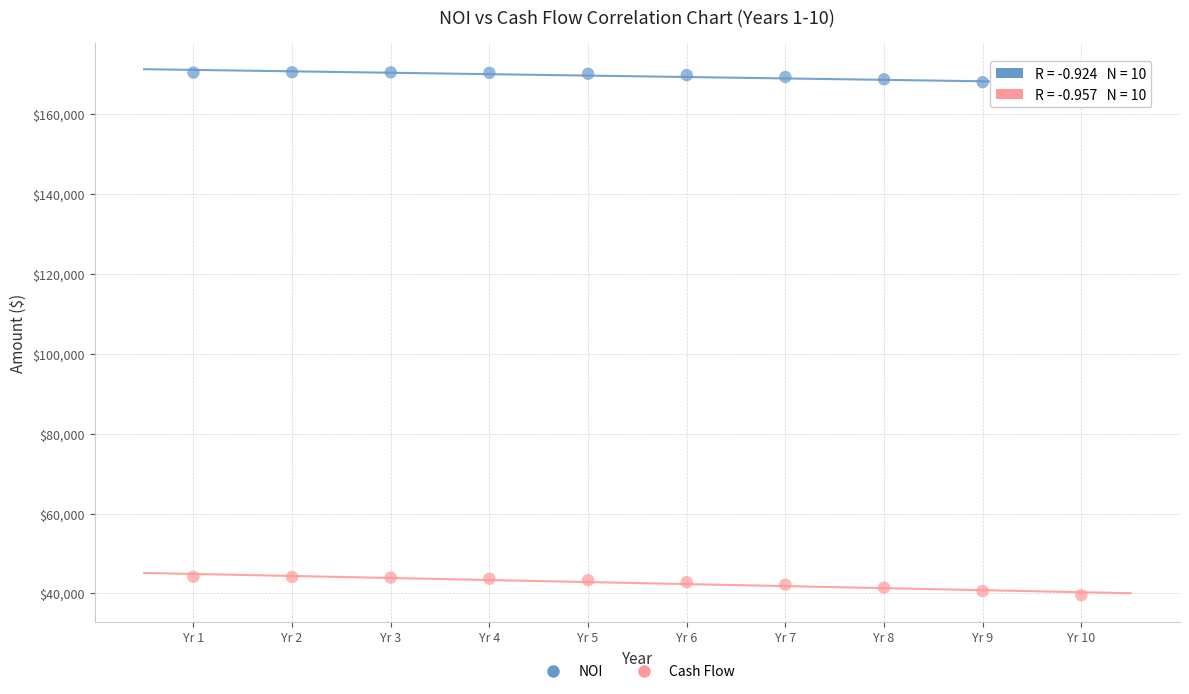

What are all the series names shown in the legend?

NOI, Cash Flow